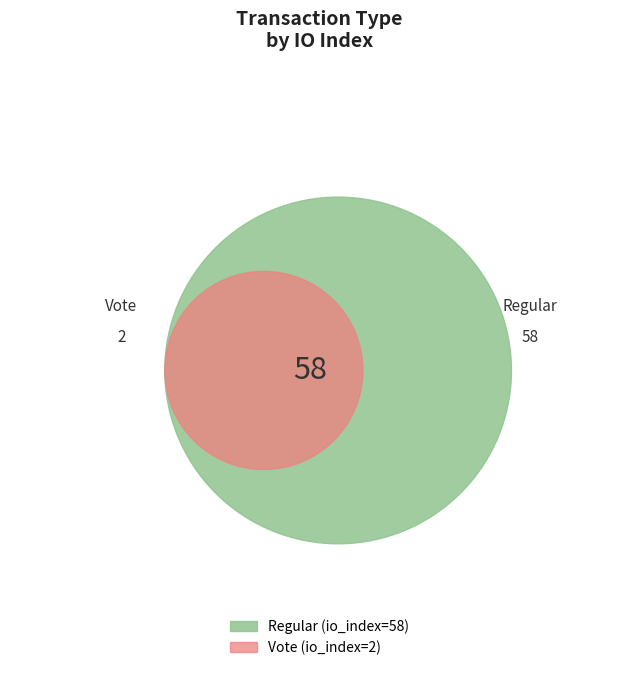

Count the number of slices in the pie.

2